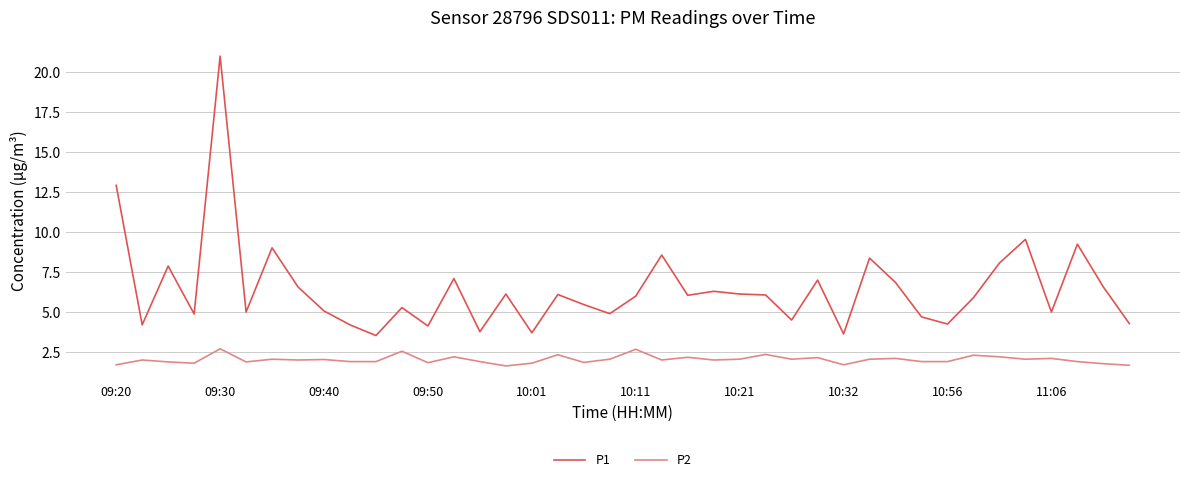

What are all the series names shown in the legend?

P1, P2